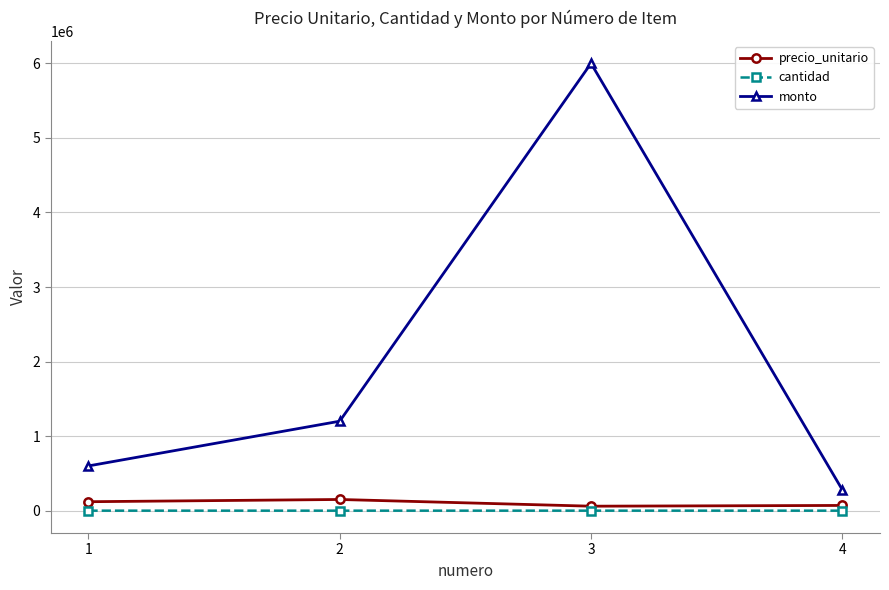

Which series has the largest range (max minus min)?

monto